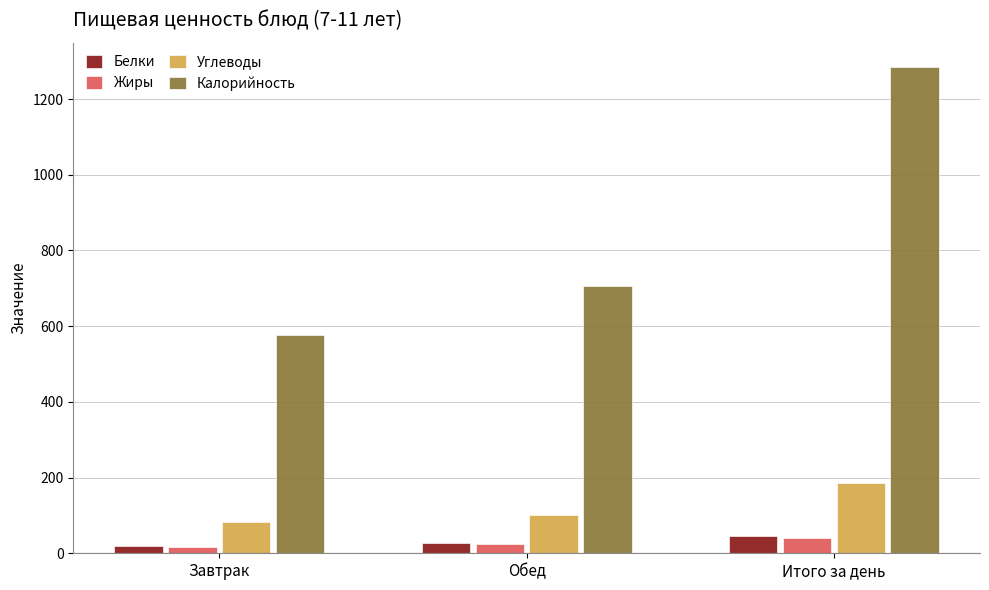

The Белки series shows 18.5 at Завтрак. True or false?

True